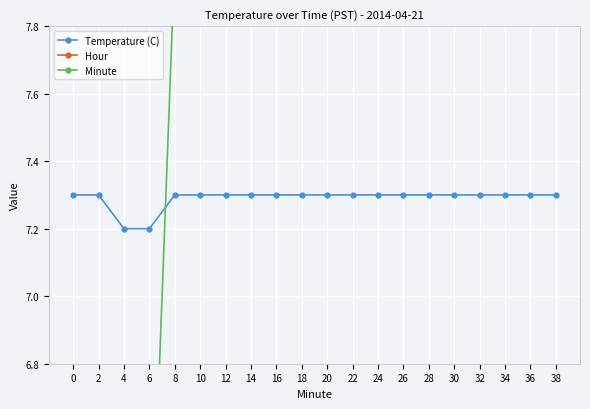

At which label is Minute closest to 19?

18